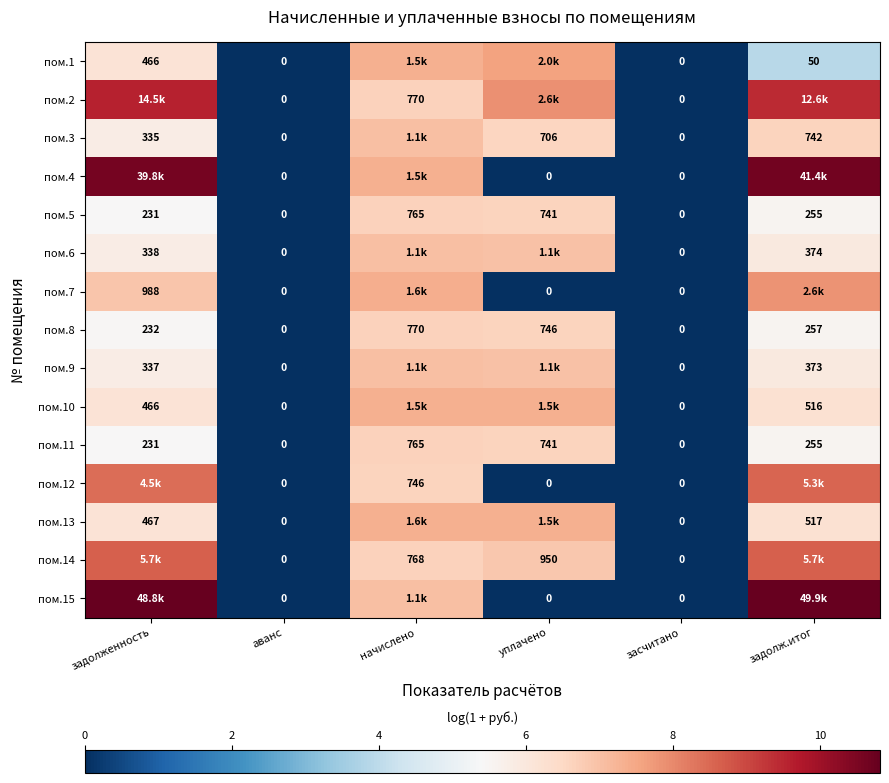

True or false: пом.11 has a value of 5.5 at задолж.итог.

True